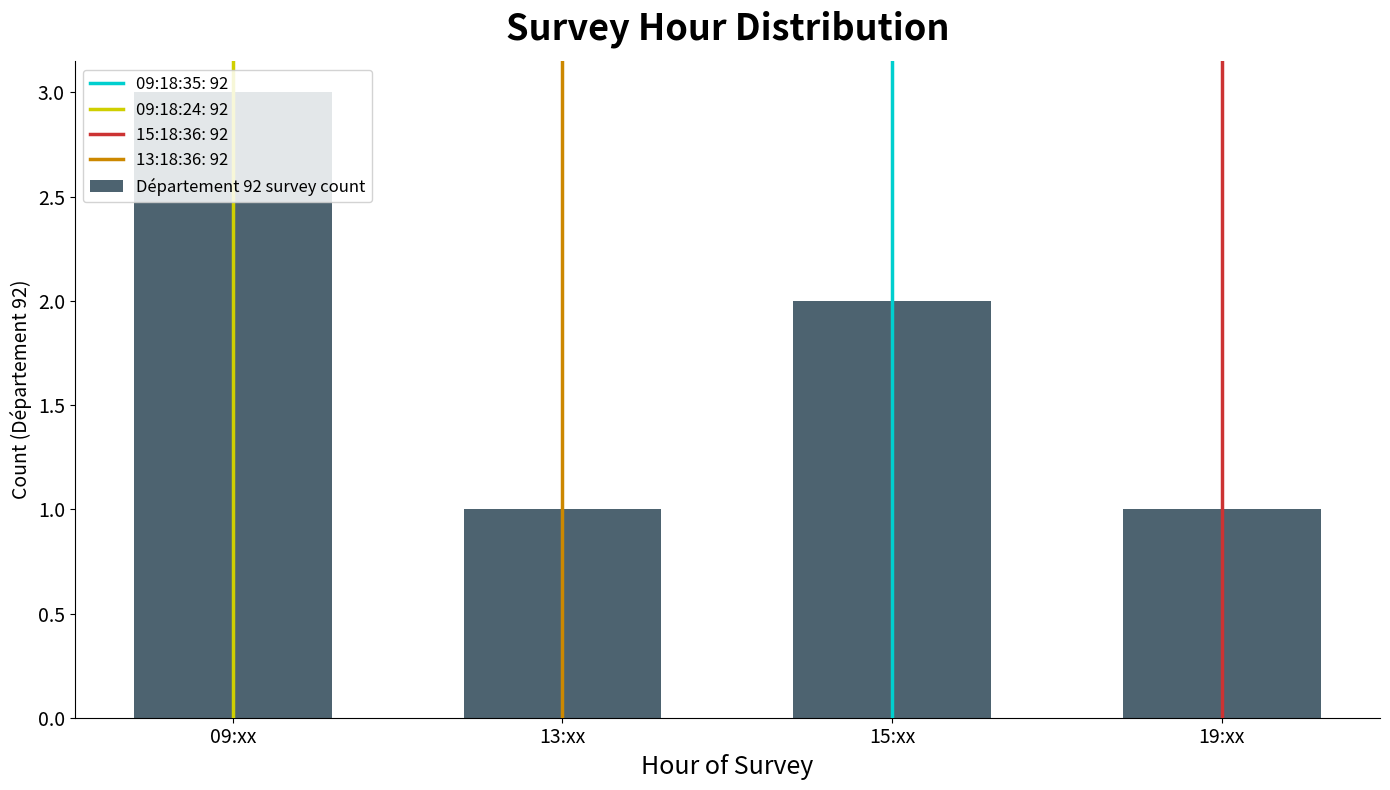

What is the value of the 4th bar from the left?

1